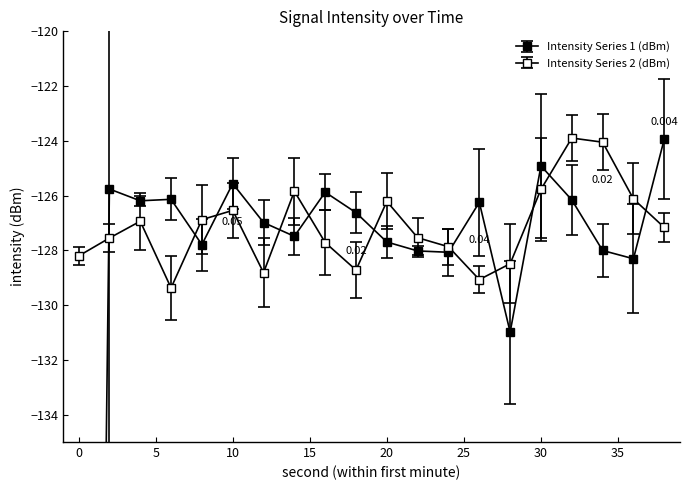

How many intersections are there between Intensity Series 2 (dBm) and Intensity Series 1 (dBm)?

11